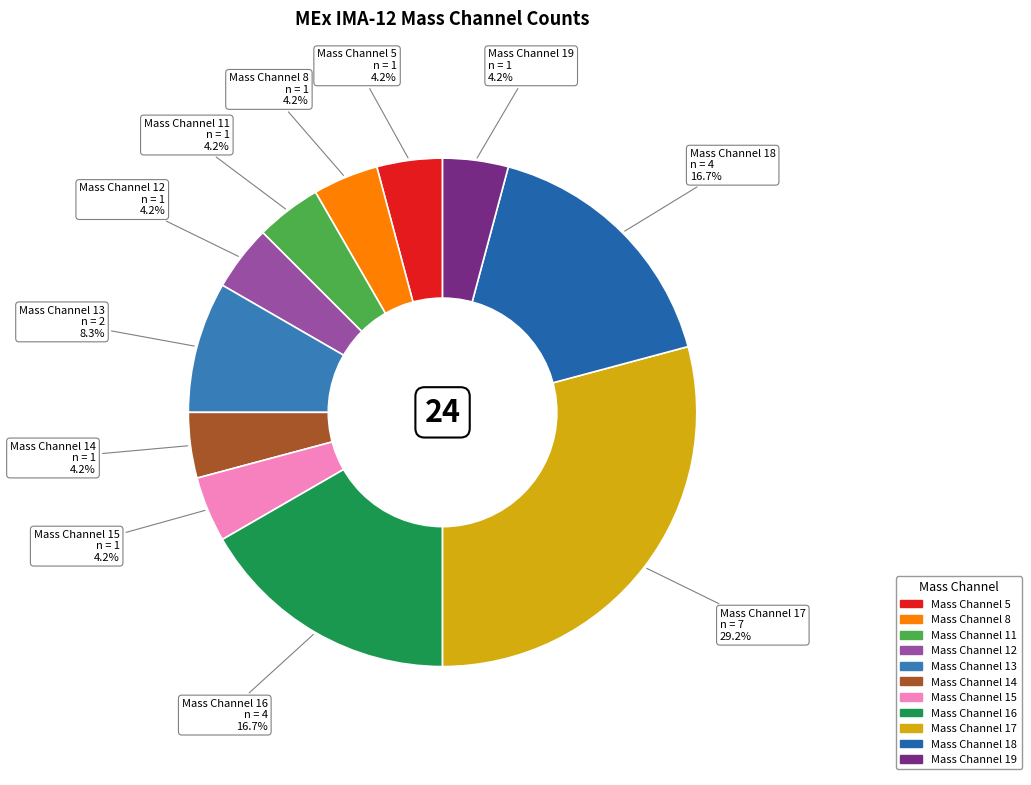

How many slices are in this pie chart?

11